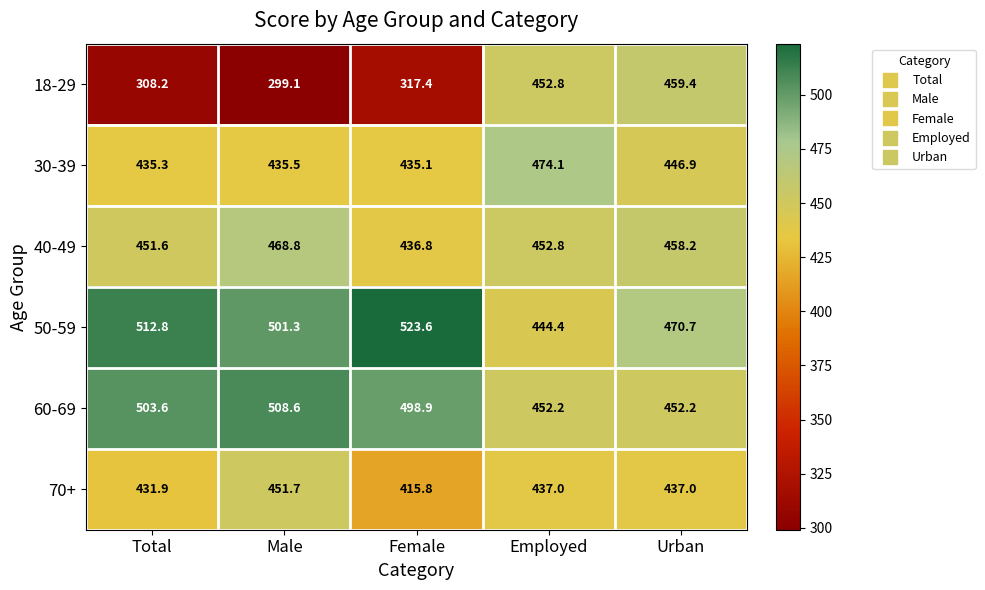

How many categories are shown in the chart?

5